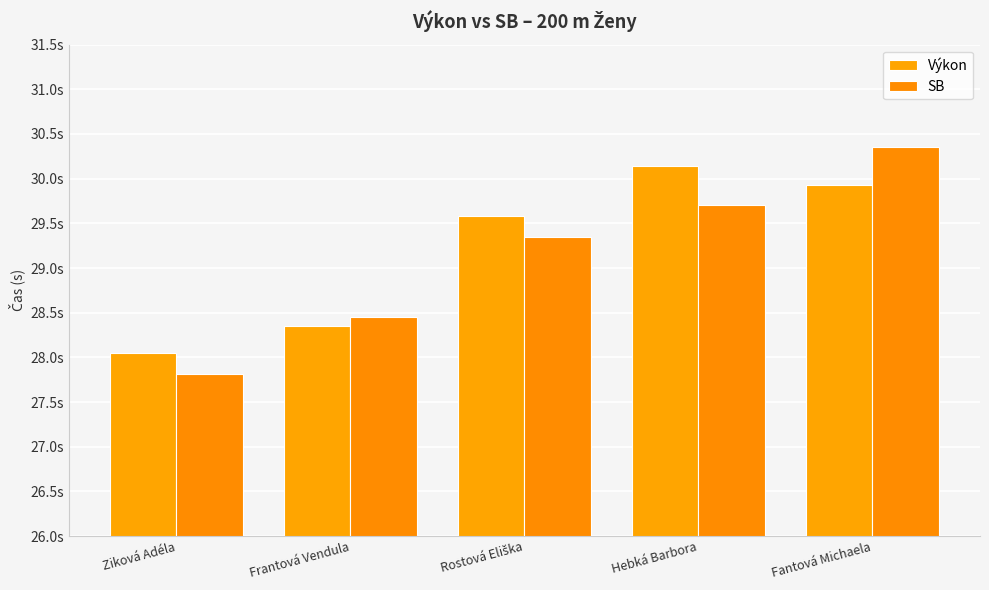

Reading left to right, what are all the values shown in this chart?

Výkon: Ziková Adéla=28.1	Frantová Vendula=28.4	Rostová Eliška=29.6	Hebká Barbora=30.1	Fantová Michaela=29.9
SB: Ziková Adéla=27.8	Frantová Vendula=28.4	Rostová Eliška=29.4	Hebká Barbora=29.7	Fantová Michaela=30.4